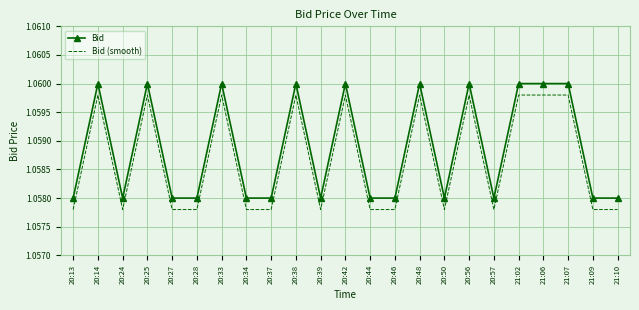

At how many categories does at least one series exceed 1?

23